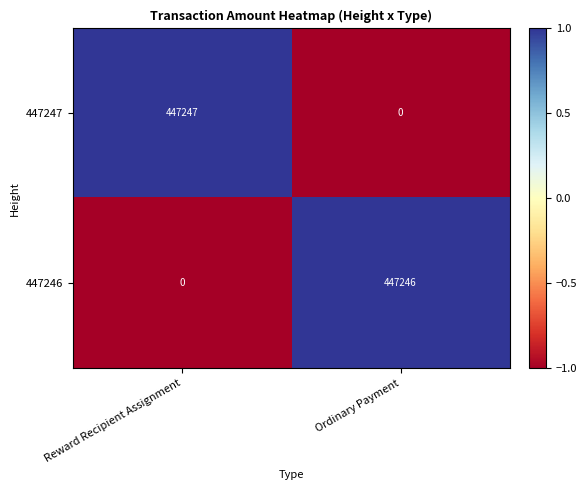

Read the 447247 value at Reward Recipient Assignment.

447247